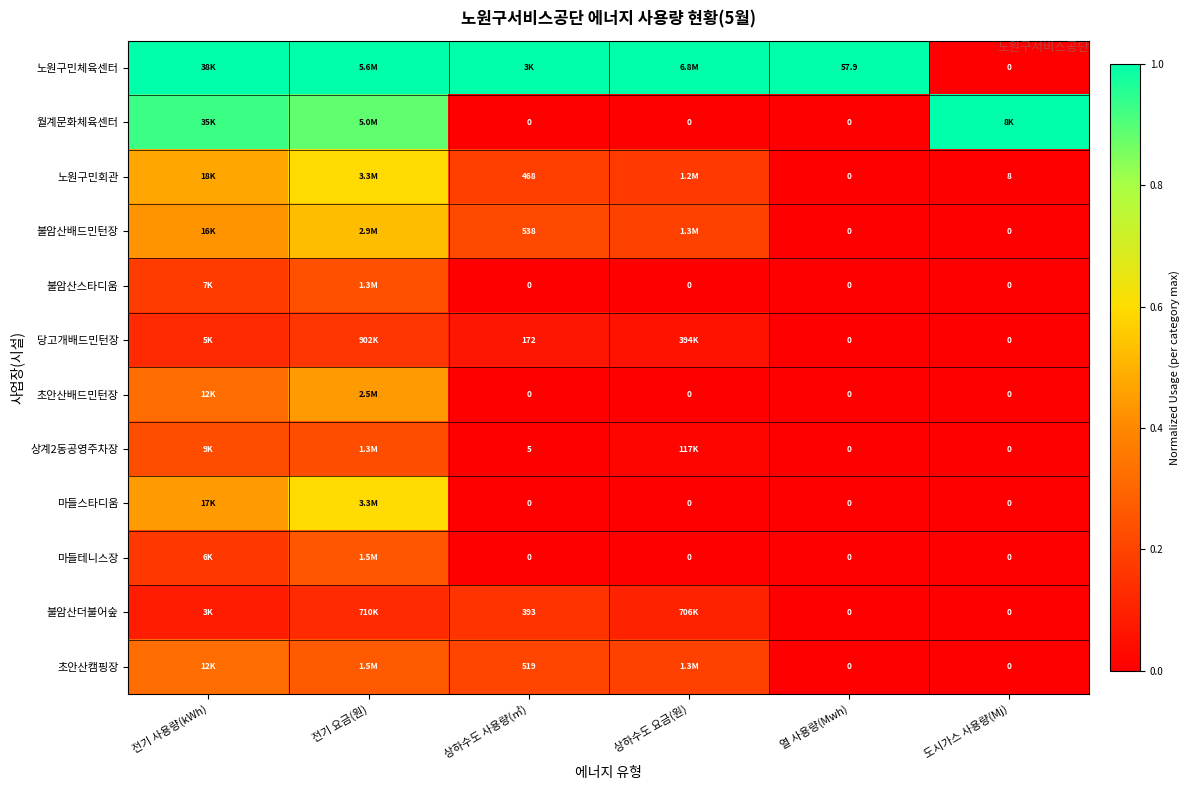

Between 열 사용량(Mwh) and 도시가스 사용량(Mj), which is larger?

열 사용량(Mwh)